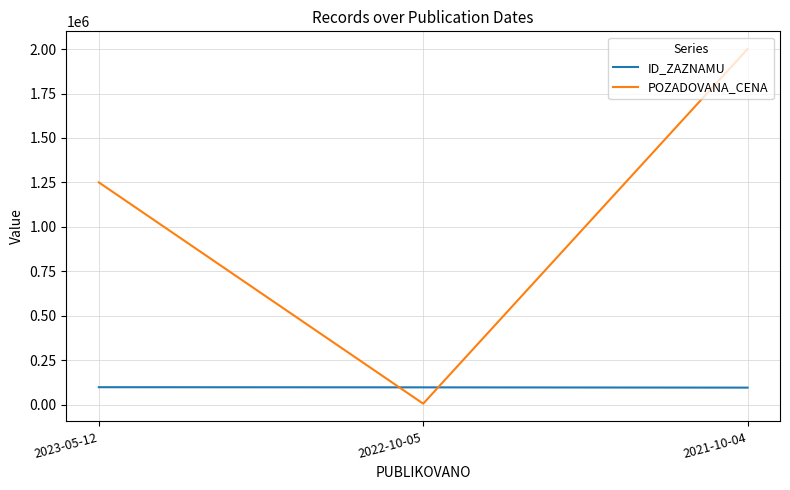

What position from the left is 2021-10-04?

3